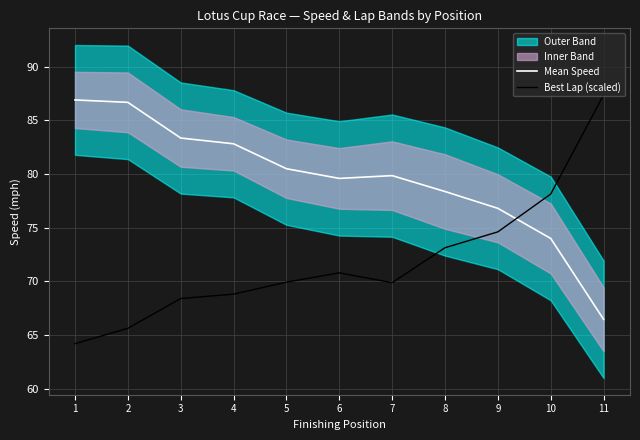

Which series has the widest spread of values?

Best Lap (scaled)